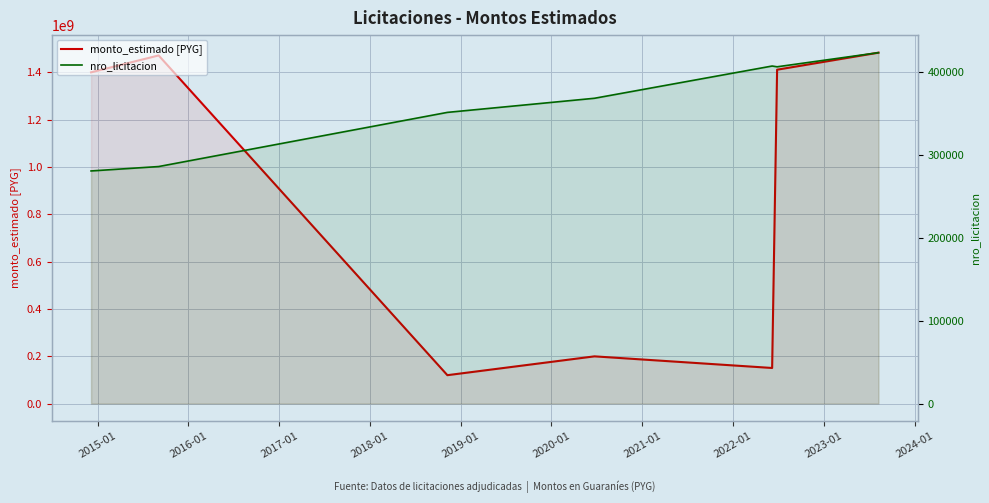

Reading left to right, transcribe all the data shown in this chart.

monto_estimado [PYG]: 1400000000	1471420000	120000000	199568000	150440099	1411094278	1483160852
nro_licitacion: 281041	286364	351801	368849	407811	406887	423964